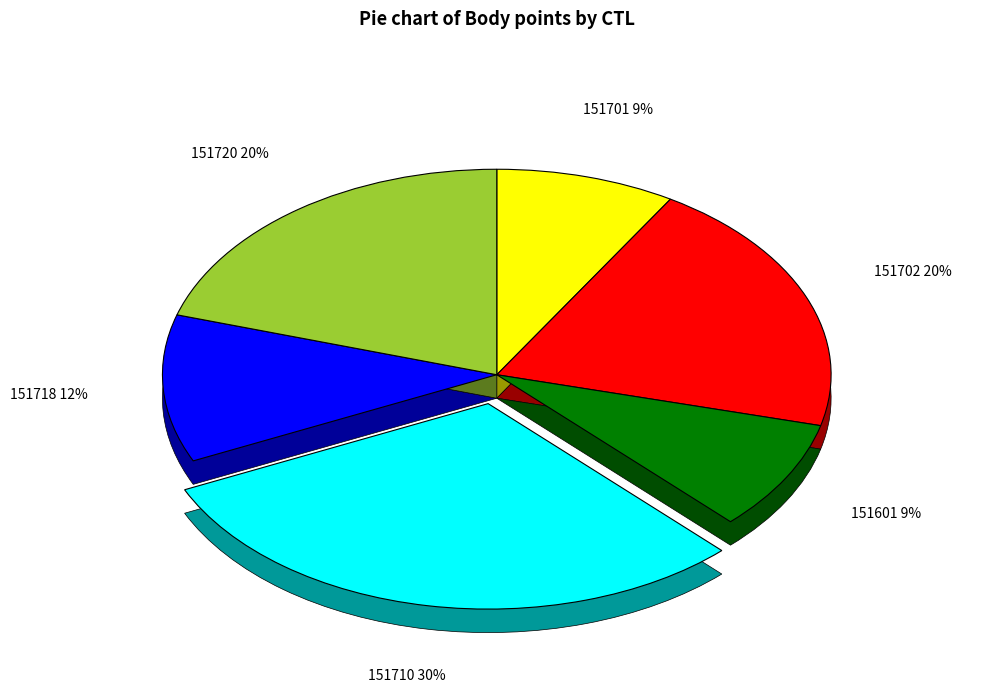

To the nearest percent, what is the difference between the 151701 and 151720 slice percentages?

12%